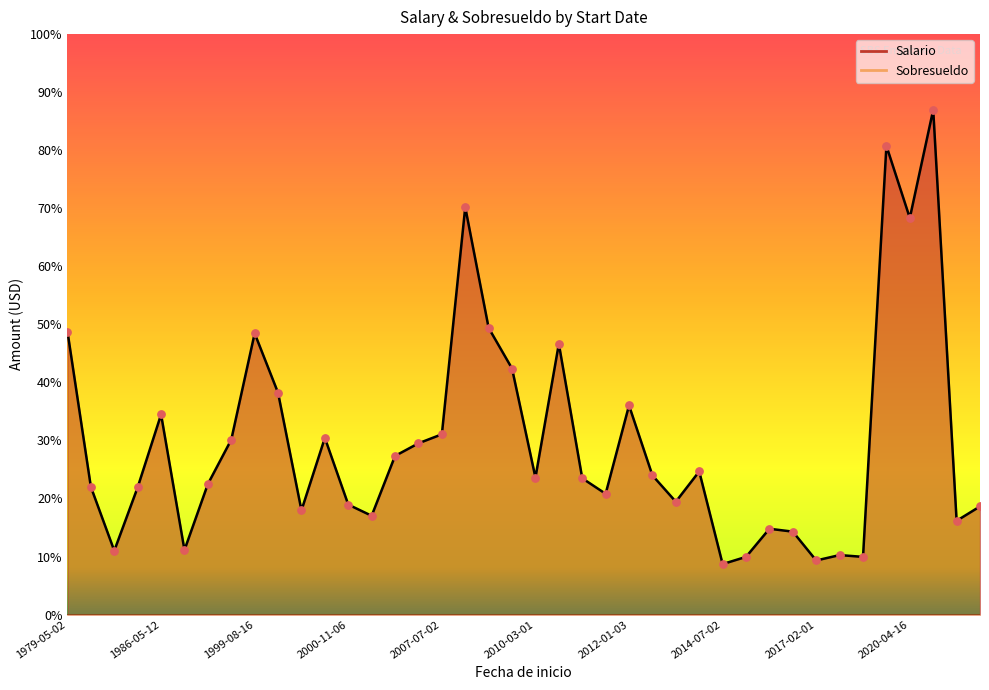

At how many categories does at least one series exceed 1282?

31